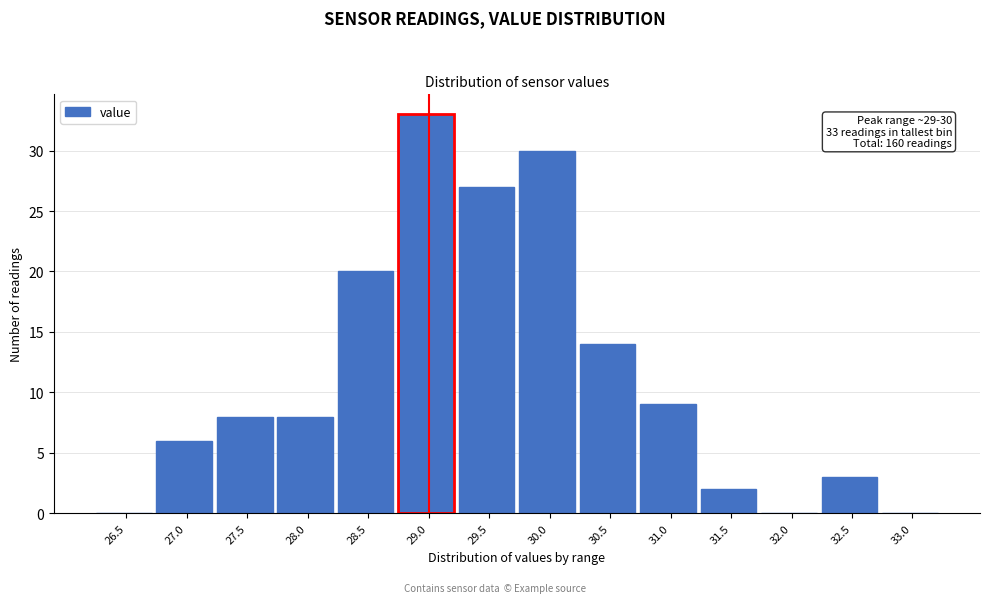

Reading left to right, transcribe all the data shown in this chart.

26.5=0	27.0=6	27.5=8	28.0=8	28.5=20	29.0=33	29.5=27	30.0=30	30.5=14	31.0=9	31.5=2	32.0=0	32.5=3	33.0=0